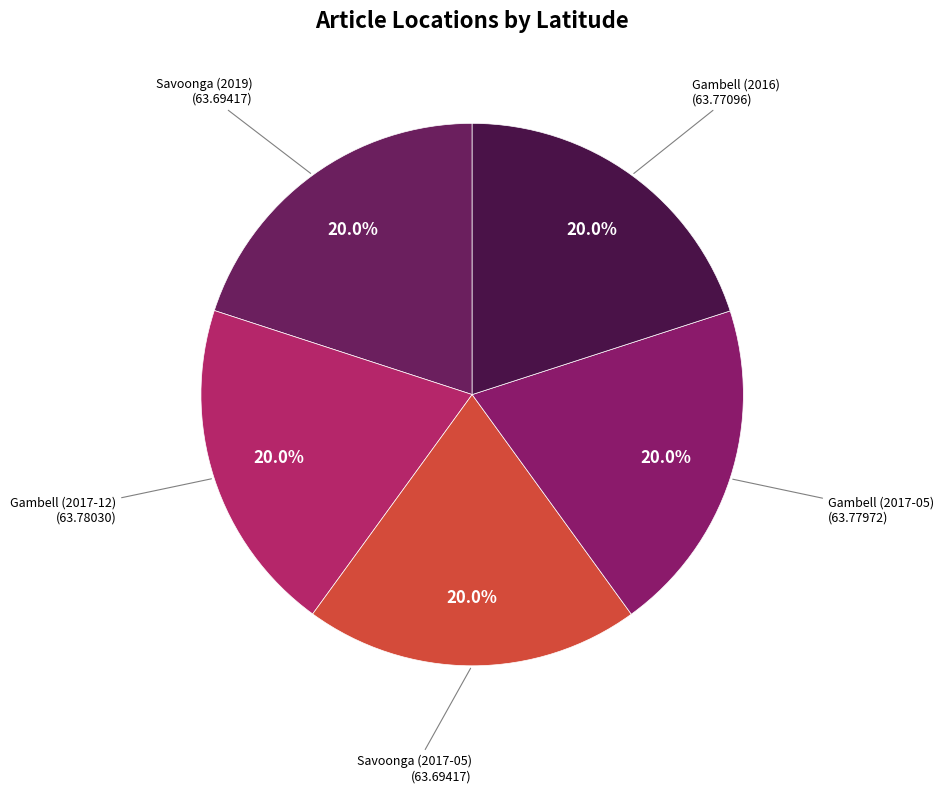

How many segments does this pie chart have?

5